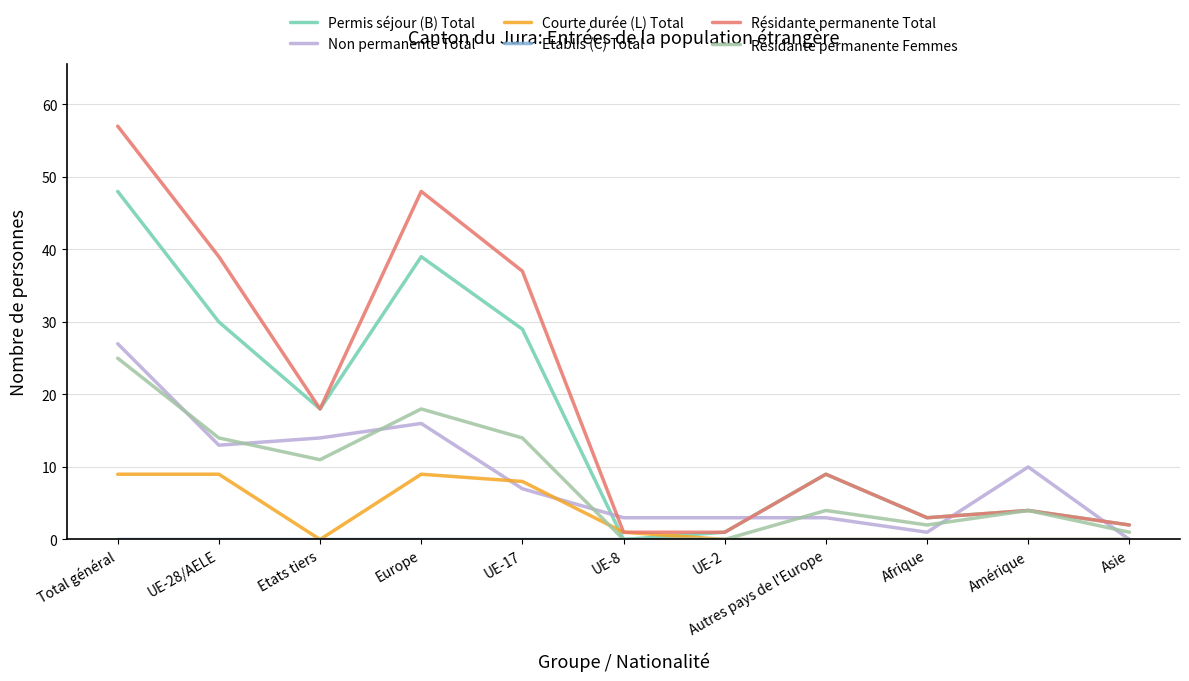

Where do Permis séjour (B) Total and Courte durée (L) Total first cross each other?

UE-17 and UE-8